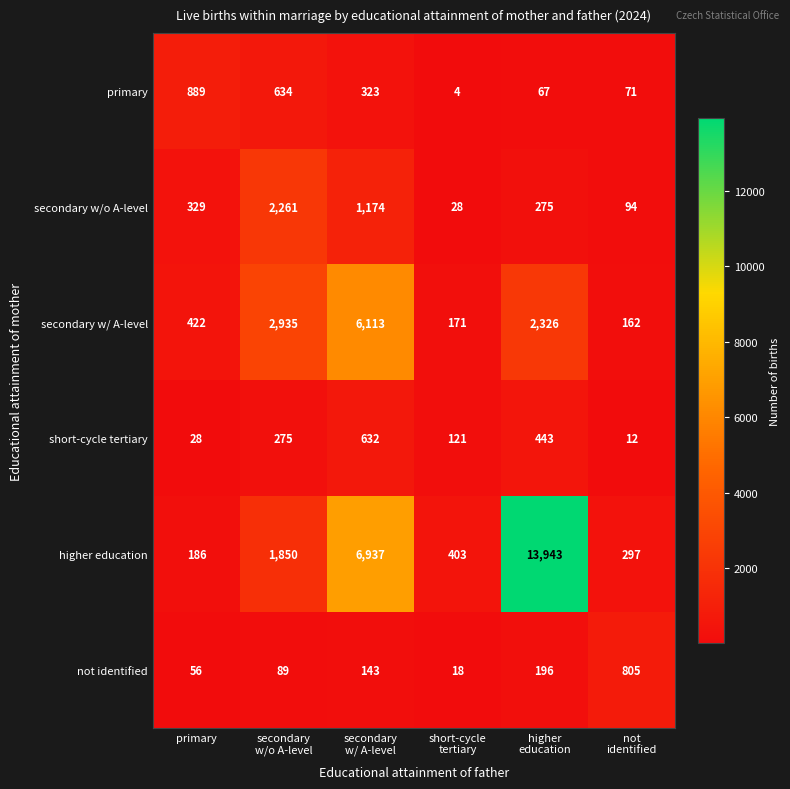

What is the difference between the second highest and minimum values in the primary series?

630